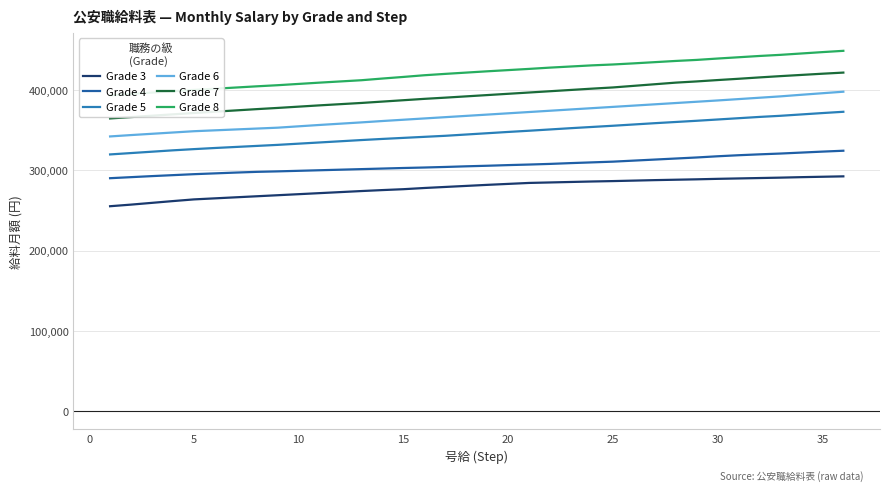

True or false: Grade 7 has more than 2 interior local peaks.

False